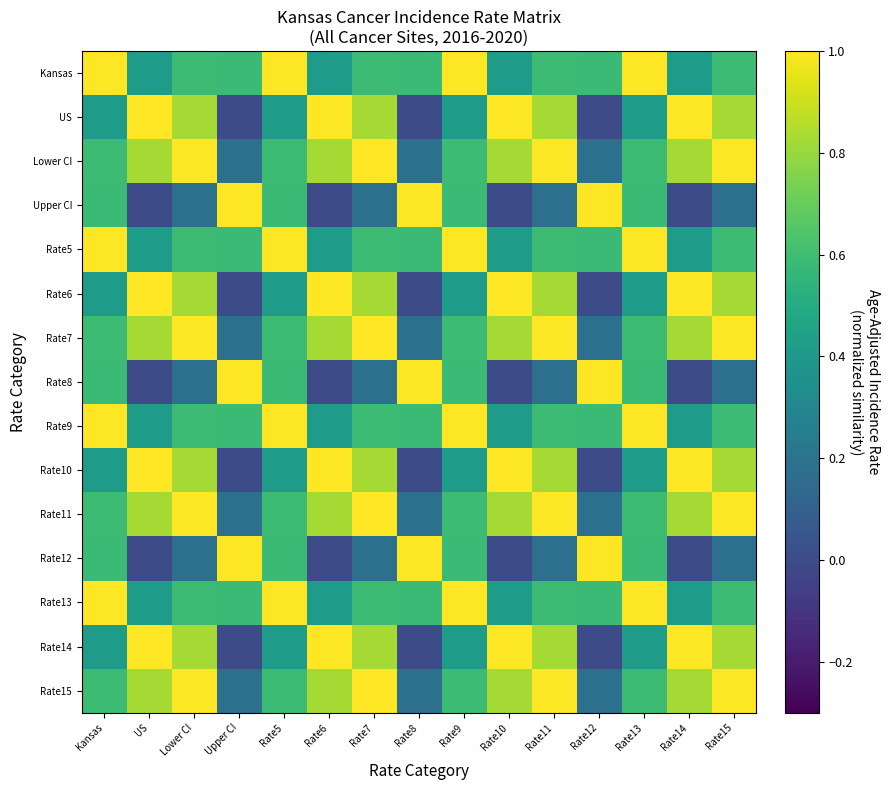

Which series has the largest range (max minus min)?

US